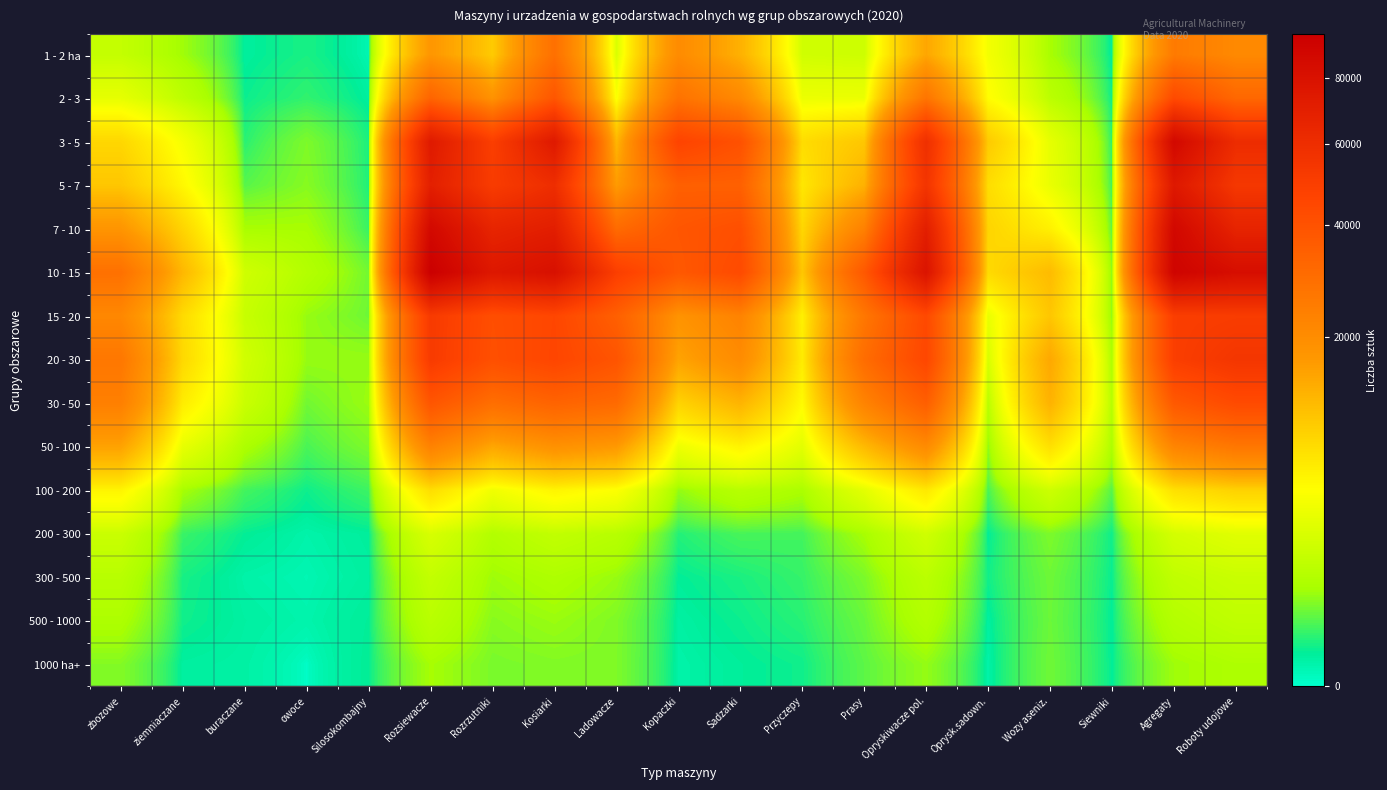

Which label corresponds to the smallest value in the chart?

owoce